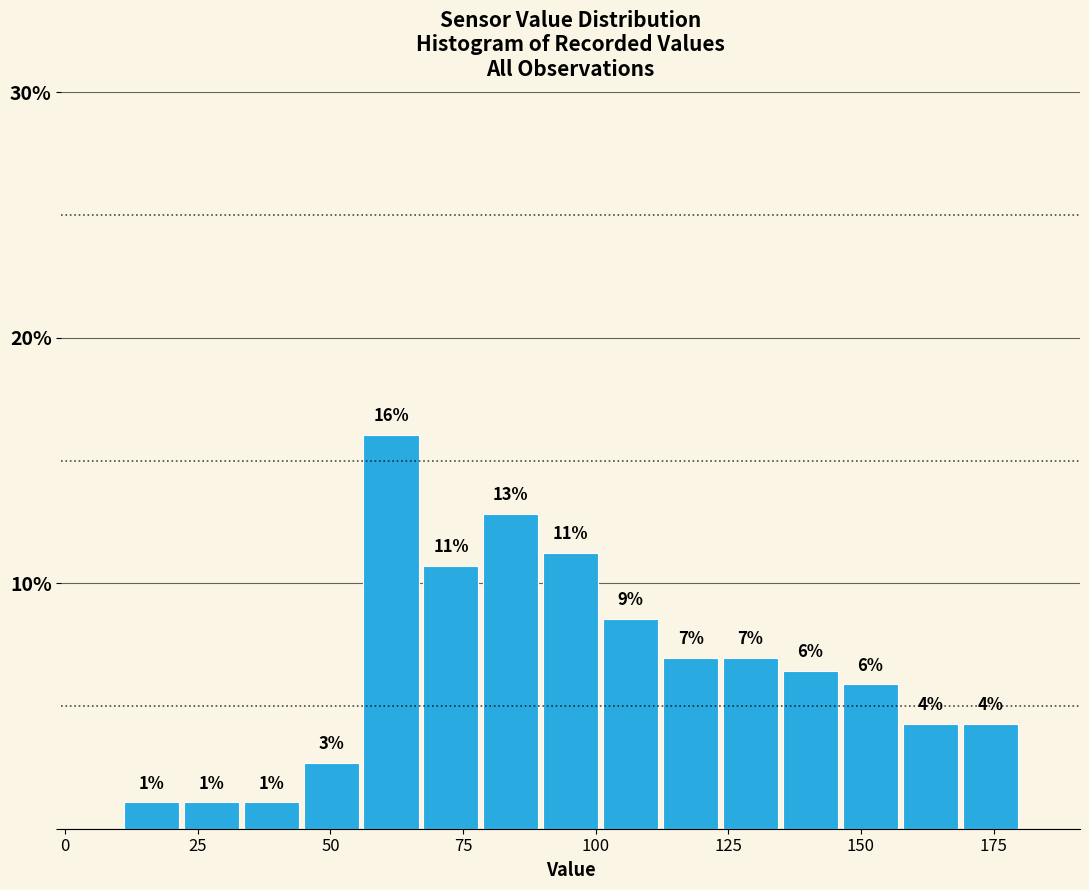

Read against the x-axis, roughly where is the centre of the tallest bar?

60